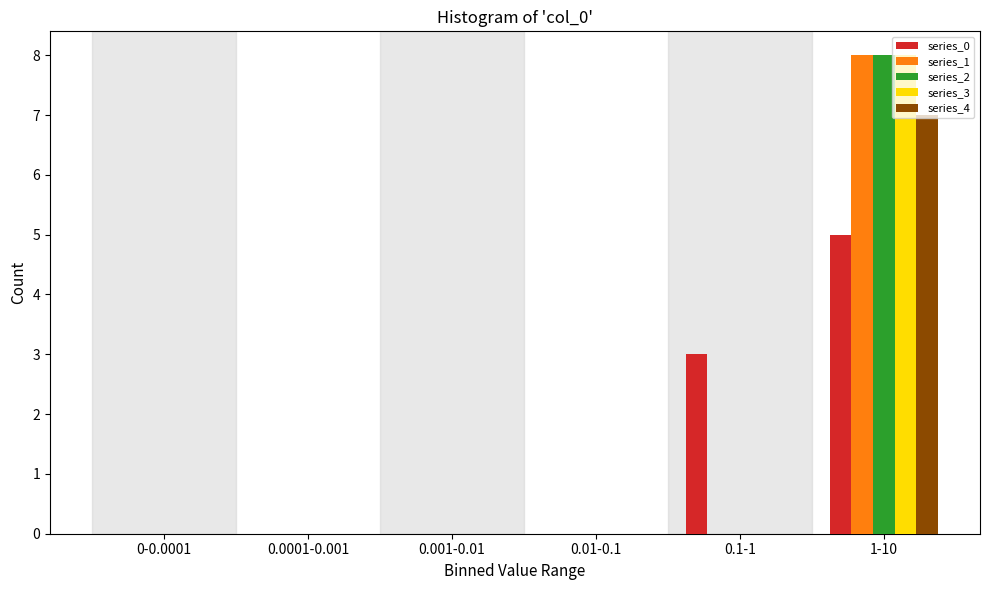

Reading left to right, transcribe all the data shown in this chart.

series_0: 0-0.0001=0	0.0001-0.001=0	0.001-0.01=0	0.01-0.1=0	0.1-1=3	1-10=5
series_1: 0-0.0001=0	0.0001-0.001=0	0.001-0.01=0	0.01-0.1=0	0.1-1=0	1-10=8
series_2: 0-0.0001=0	0.0001-0.001=0	0.001-0.01=0	0.01-0.1=0	0.1-1=0	1-10=8
series_3: 0-0.0001=0	0.0001-0.001=0	0.001-0.01=0	0.01-0.1=0	0.1-1=0	1-10=8
series_4: 0-0.0001=0	0.0001-0.001=0	0.001-0.01=0	0.01-0.1=0	0.1-1=0	1-10=7